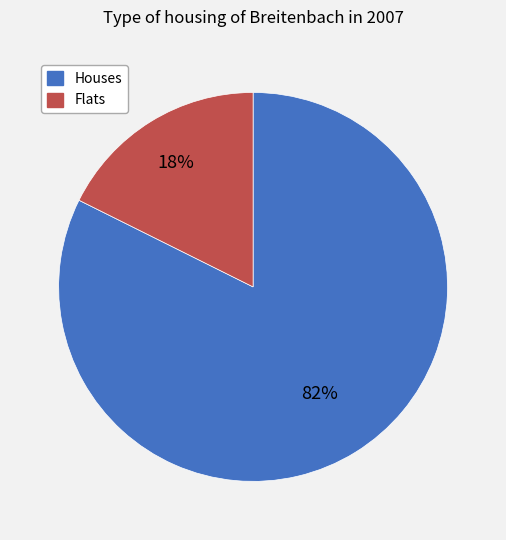

Between Houses and Flats, which is larger?

Houses